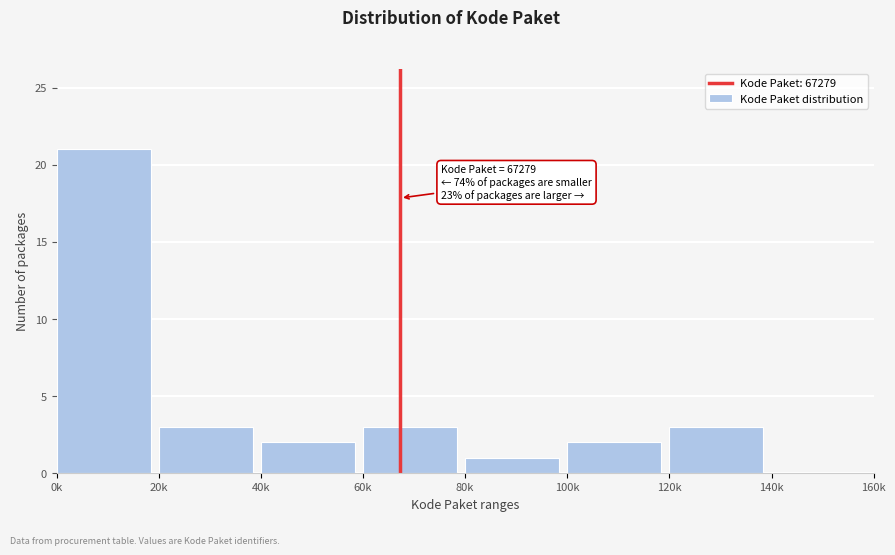

Reading right to left, transcribe all the data shown in this chart.

140k=0	120k=3	100k=2	80k=1	60k=3	40k=2	20k=3	0k=21